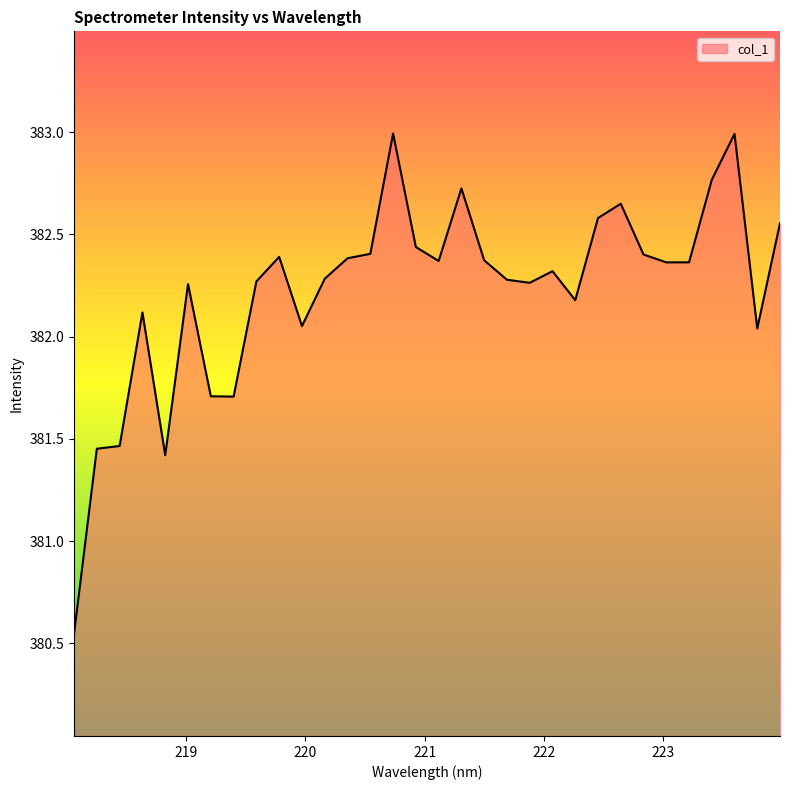

What is the greatest value displayed?

383.0